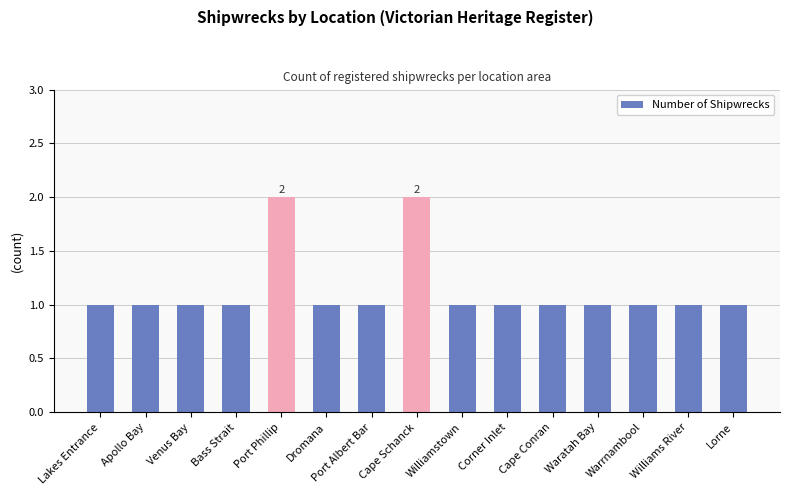

Count the number of data series in this chart.

1